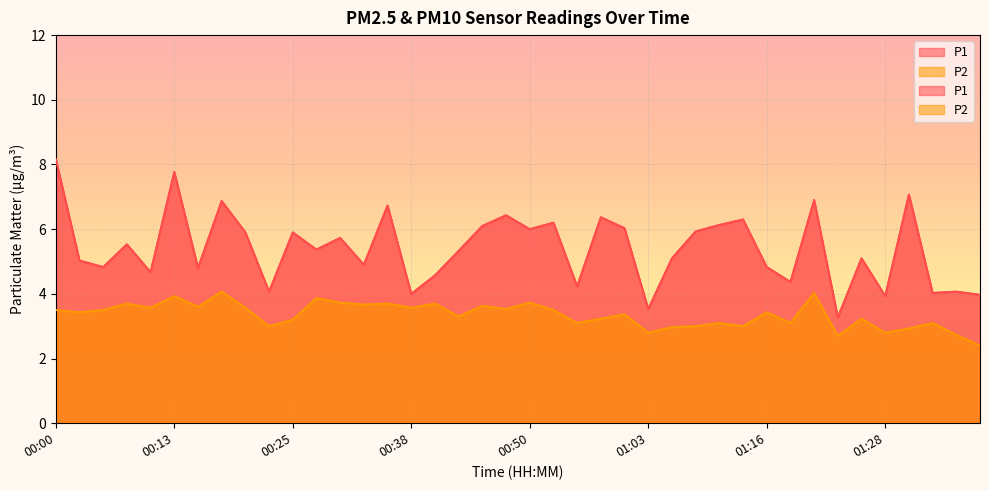

What position from the left is 00:05?

3